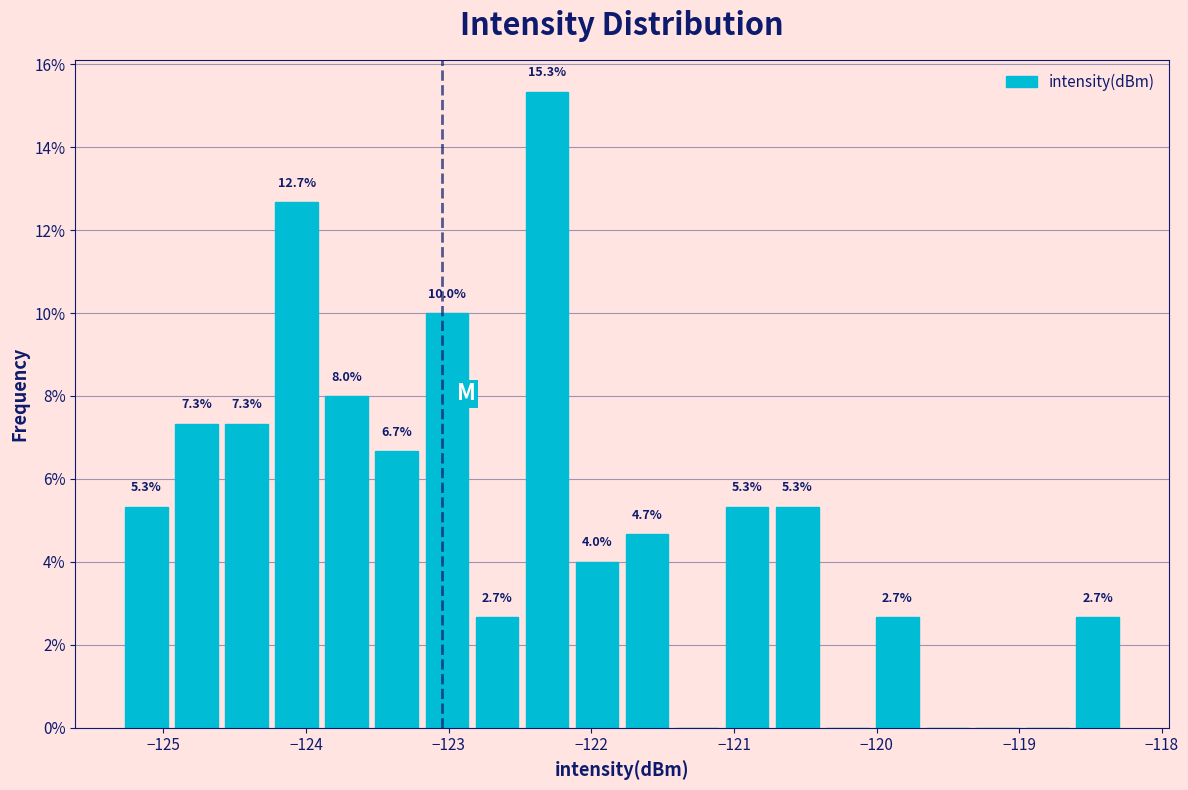

Around what value on the x-axis is the tallest bar? Give the approximate position of its centre, as read against the axis.

-122.3